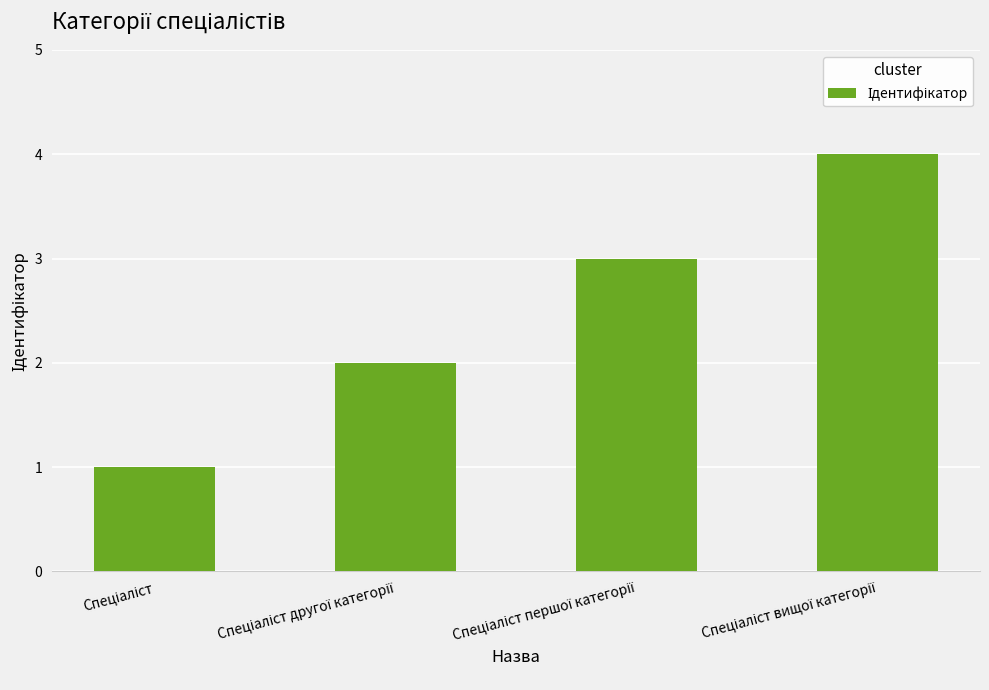

What is the difference between the maximum and minimum values?

3